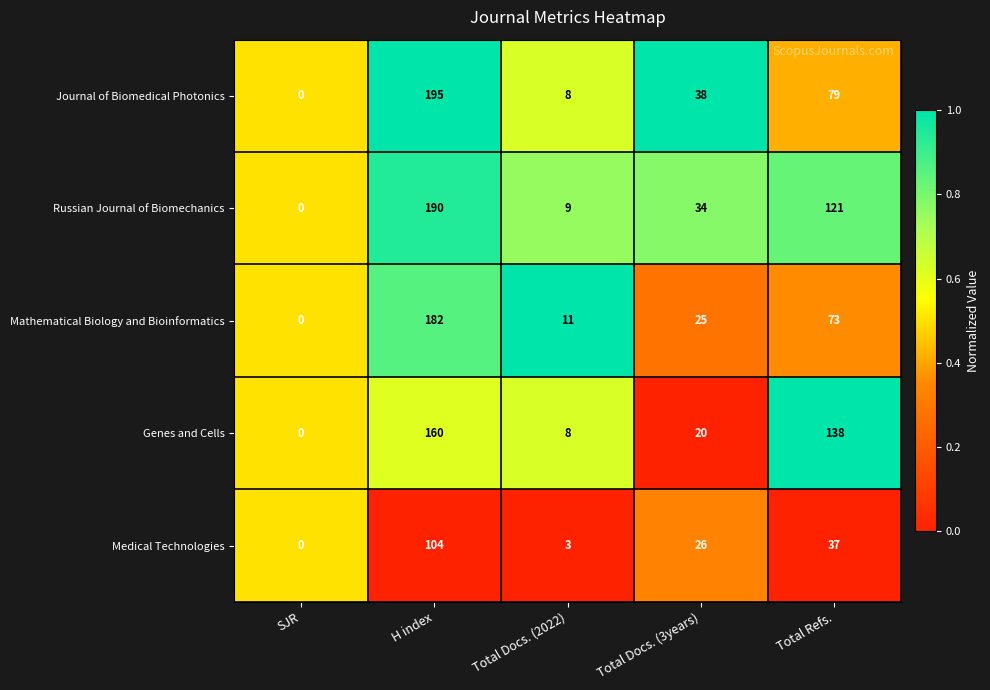

What is the difference between the maximum and minimum values in the Mathematical Biology and Bioinformatics series?

182